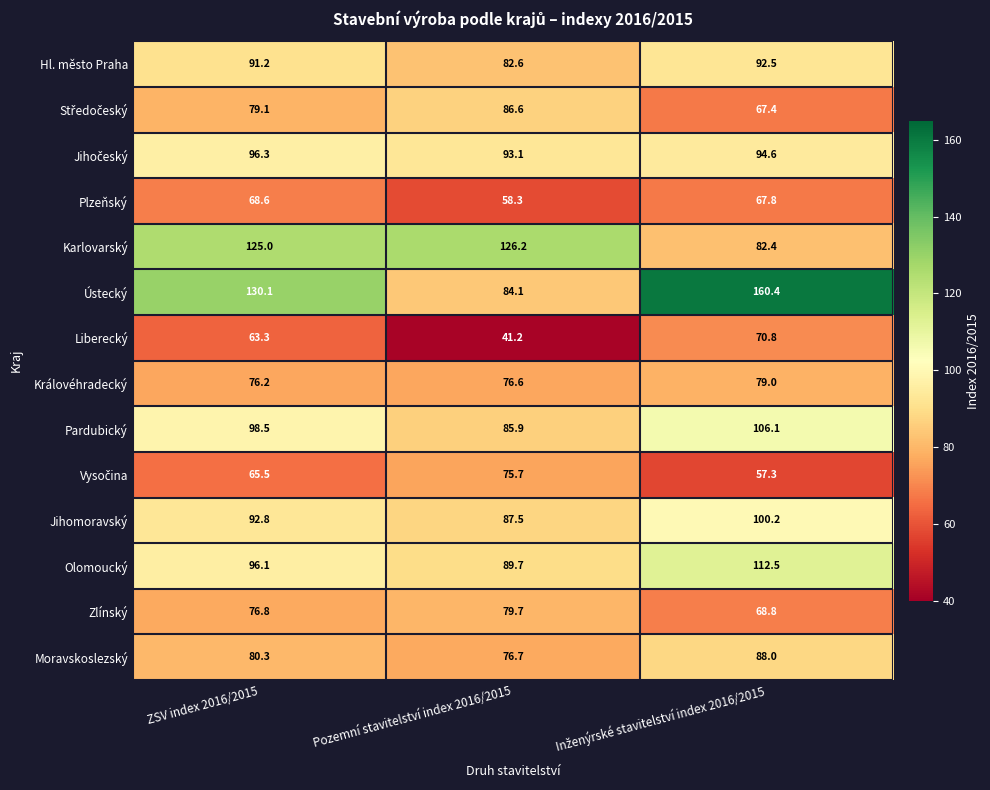

Which category has the lowest value across all series?

Pozemní stavitelství index 2016/2015